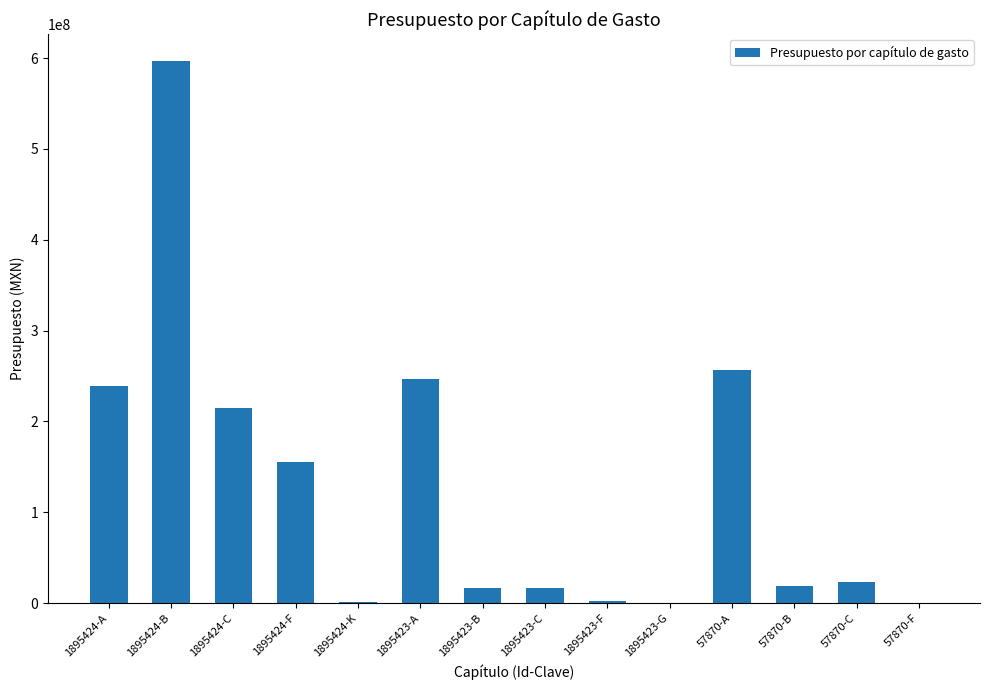

What is the sum of all values?

1788153442.5